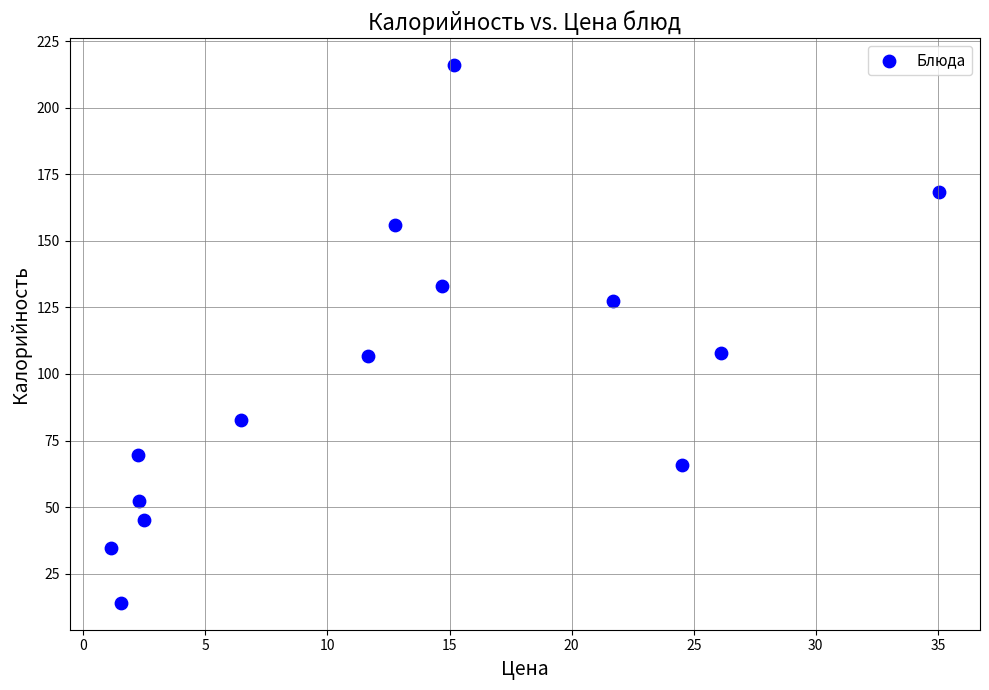

What is the range of X values (max minus min)?

33.9